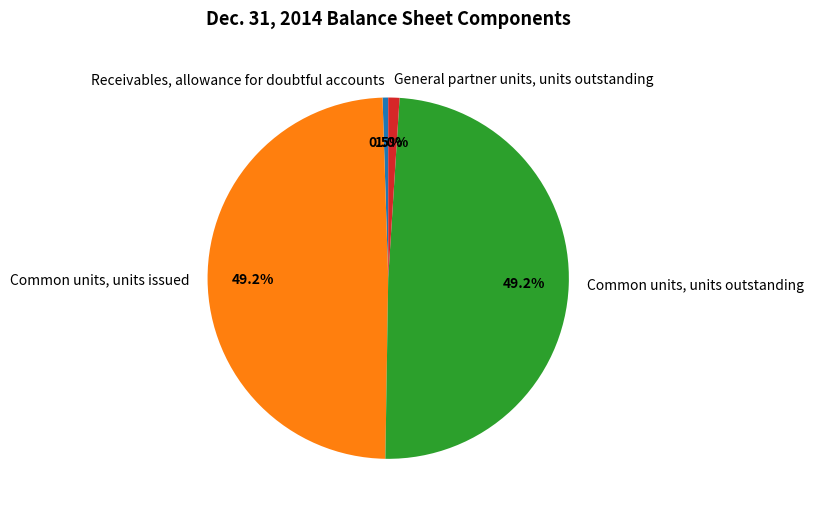

Between Common units, units outstanding and General partner units, units outstanding, which is larger?

Common units, units outstanding